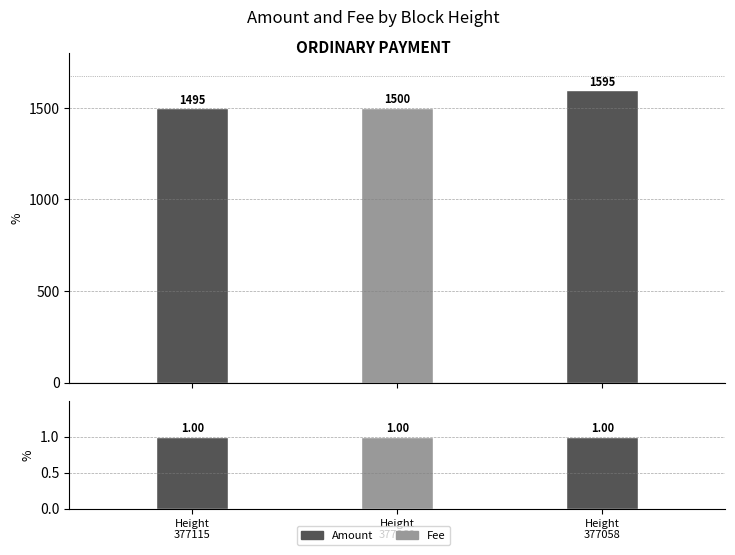

Is the value of Amount at 377060 greater than the value of Fee at 377058?

Yes